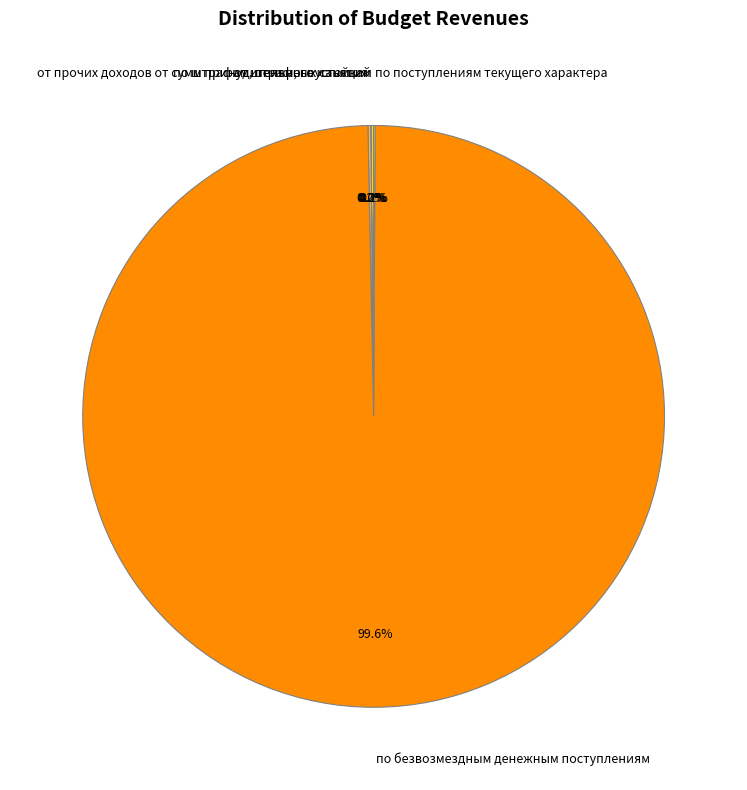

Does any single category account for the majority?

Yes